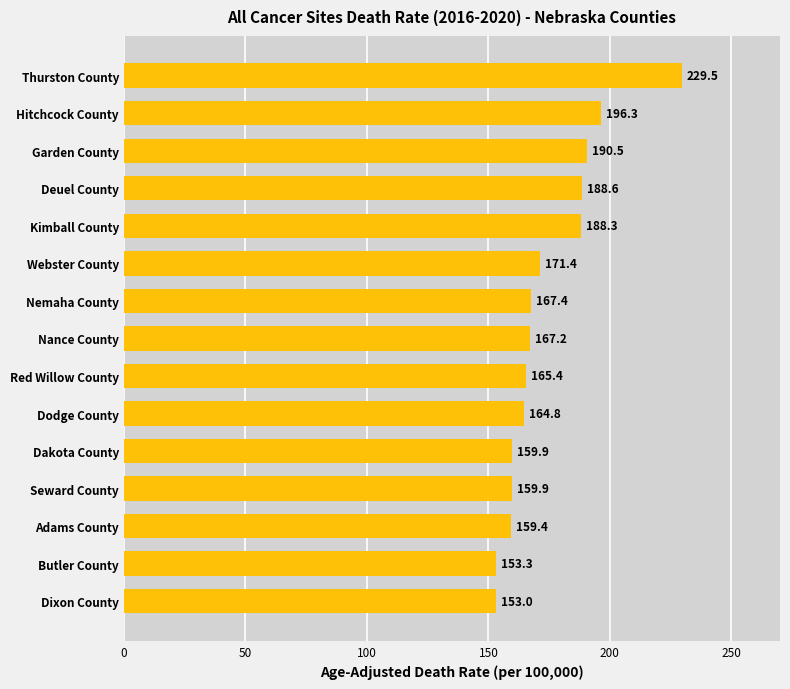

What is the average value?

174.3